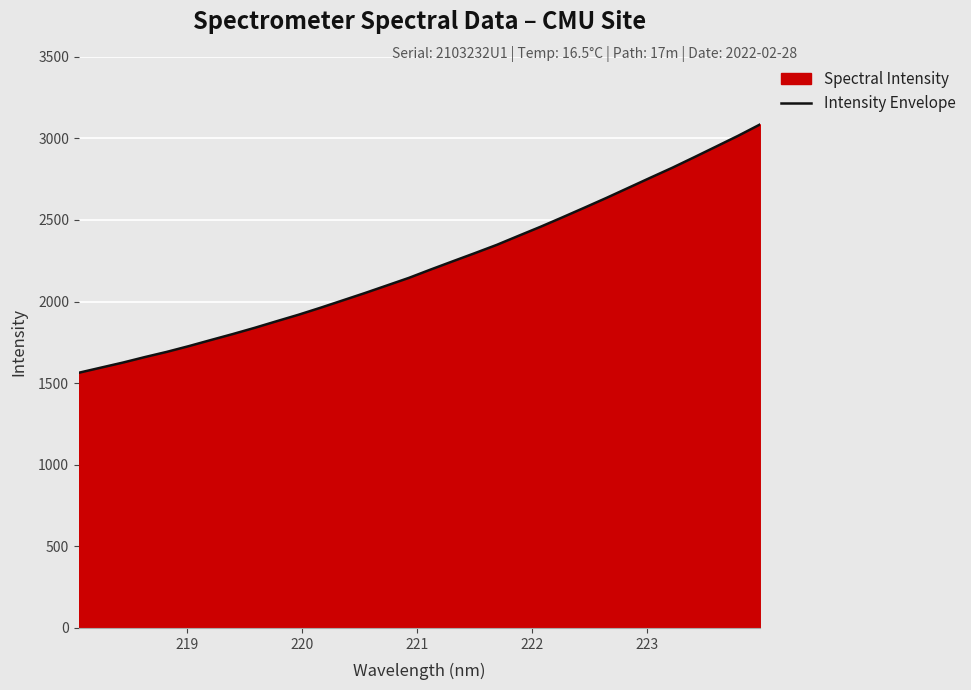

What is the difference between the maximum and minimum values?

1522.3